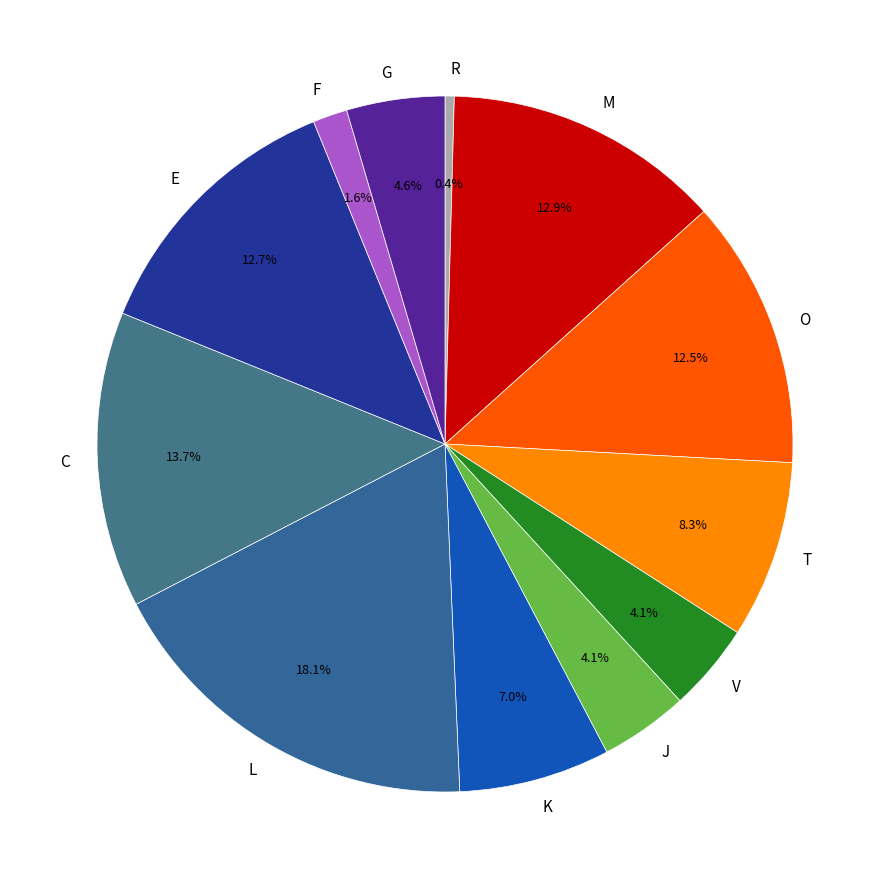

Is K the majority of the pie?

No